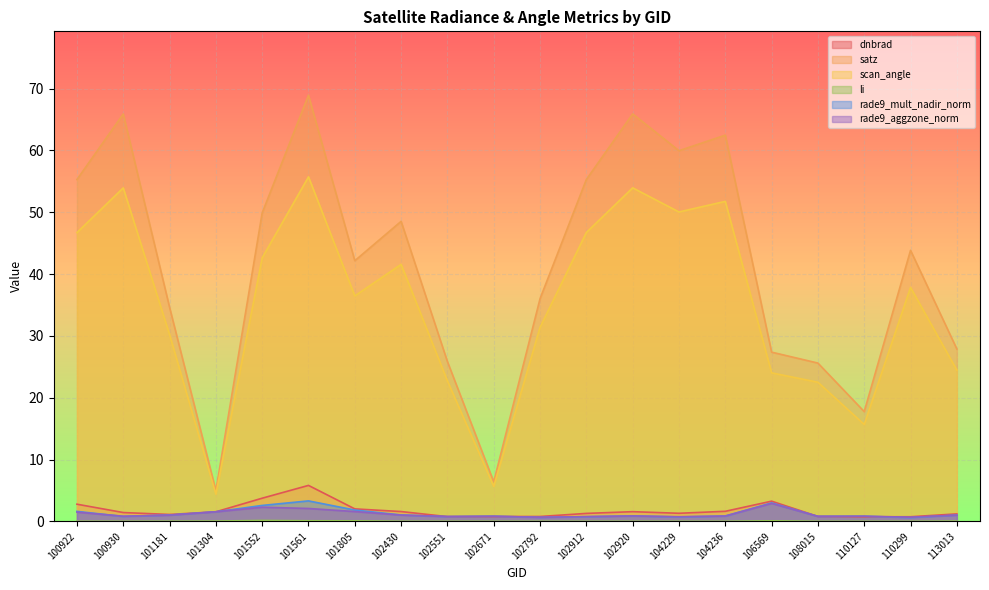

Reading right to left, what are all the values shown in this chart?

dnbrad: 113013=1.2	110299=0.7	110127=0.7	108015=0.8	106569=3.3	104236=1.6	104229=1.3	102920=1.6	102912=1.3	102792=0.8	102671=0.8	102551=0.8	102430=1.6	101805=2.0	101561=5.8	101552=3.7	101304=1.5	101181=1.1	100930=1.4	100922=2.8
satz: 113013=27.9	110299=43.8	110127=17.8	108015=25.6	106569=27.4	104236=62.5	104229=60.0	102920=65.9	102912=55.3	102792=36.0	102671=6.4	102551=25.8	102430=48.5	101805=42.2	101561=68.9	101552=49.9	101304=5.0	101181=34.6	100930=65.9	100922=55.3
scan_angle: 113013=24.5	110299=37.8	110127=15.7	108015=22.5	106569=24.0	104236=51.8	104229=50.0	102920=54.0	102912=46.7	102792=31.4	102671=5.7	102551=22.7	102430=41.6	101805=36.5	101561=55.7	101552=42.6	101304=4.4	101181=30.2	100930=53.9	100922=46.7
li: 113013=0.0	110299=0.0	110127=0.0	108015=0.0	106569=0.1	104236=0.0	104229=0.0	102920=0.0	102912=0.0	102792=0.0	102671=0.0	102551=0.0	102430=0.0	101805=0.1	101561=0.1	101552=0.1	101304=0.0	101181=0.0	100930=0.0	100922=0.0
rade9_mult_nadir_norm: 113013=1.0	110299=0.6	110127=0.8	108015=0.8	106569=3.0	104236=0.9	104229=0.7	102920=0.9	102912=0.7	102792=0.6	102671=0.8	102551=0.8	102430=1.0	101805=1.8	101561=3.3	101552=2.6	101304=1.5	101181=1.0	100930=0.8	100922=1.6
rade9_aggzone_norm: 113013=1.0	110299=0.7	110127=0.8	108015=0.8	106569=2.9	104236=0.9	104229=0.7	102920=0.9	102912=0.8	102792=0.6	102671=0.8	102551=0.8	102430=1.0	101805=1.6	101561=2.1	101552=2.3	101304=1.5	101181=1.0	100930=0.8	100922=1.5